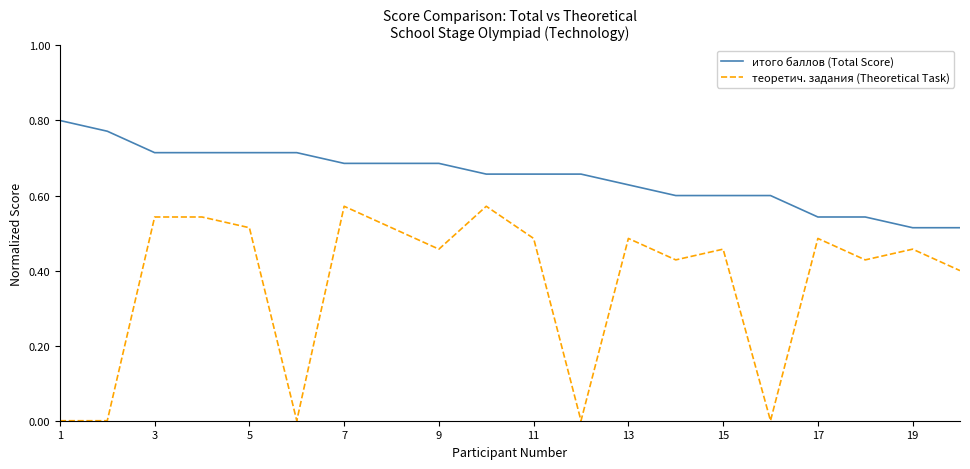

True or false: теоретич. задания (Theoretical Task) and итого баллов (Total Score) cross at least once.

False